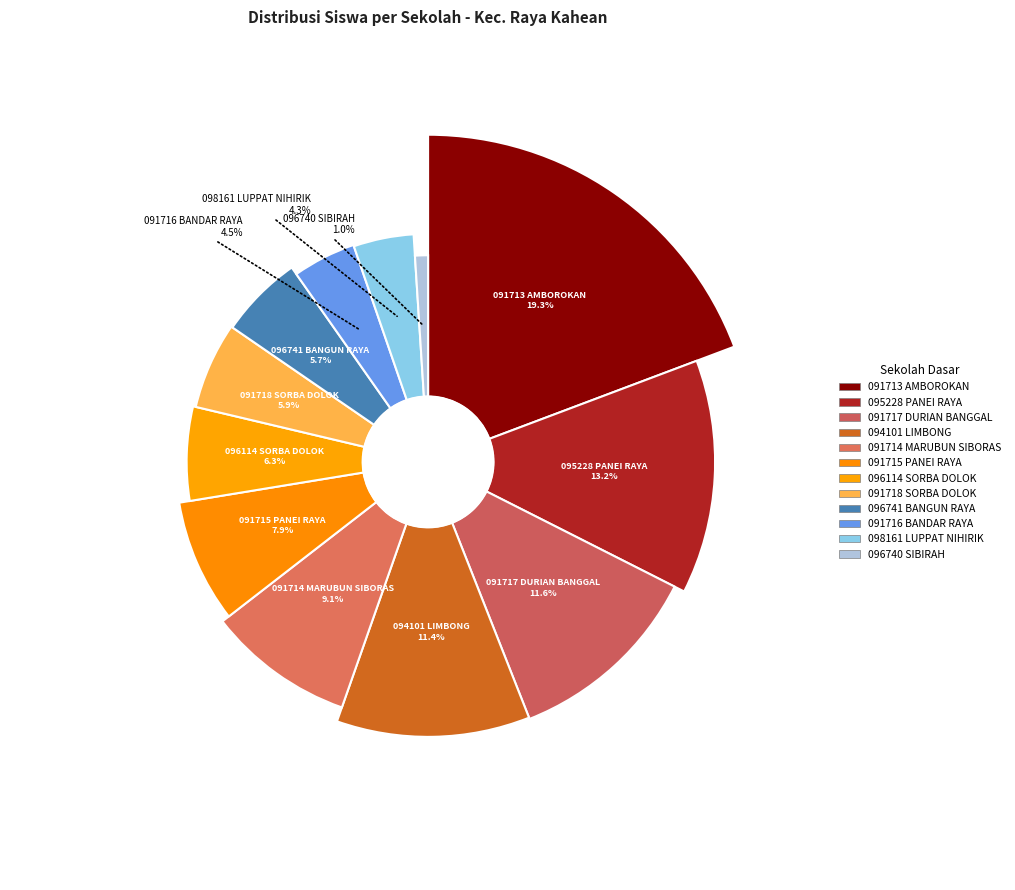

To the nearest percent, what is the average slice percentage?

8%